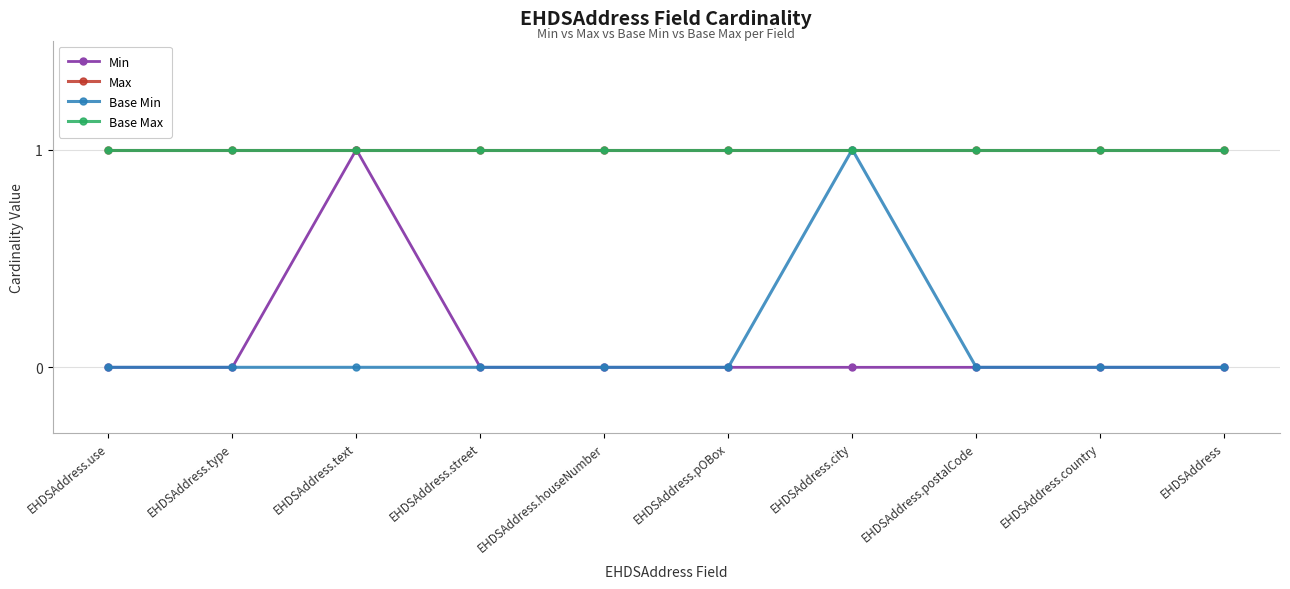

True or false: Base Min and Max cross at least once.

False